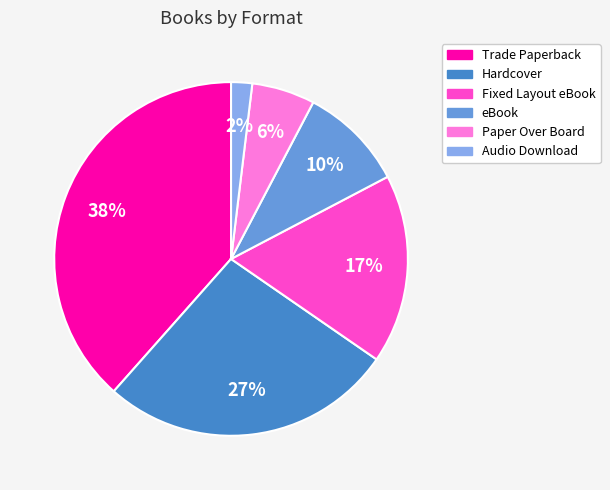

To the nearest percent, what portion does Hardcover represent?

27%